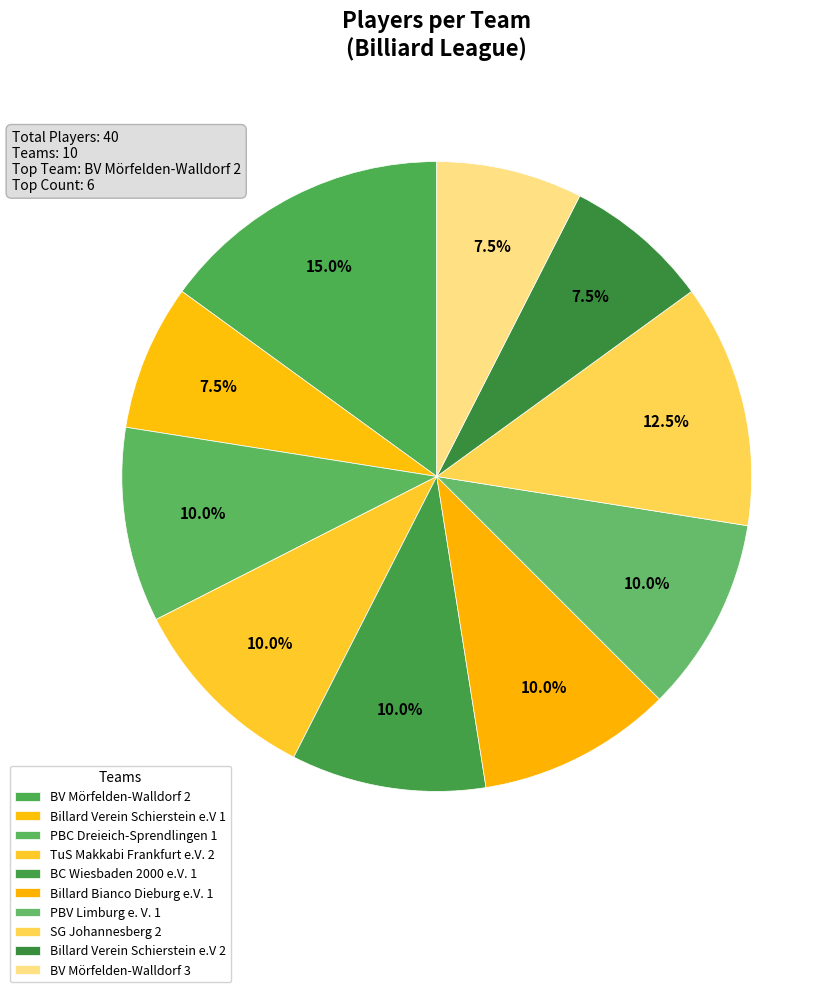

Is it true that TuS Makkabi Frankfurt e.V. 2 is 10% of the pie?

True